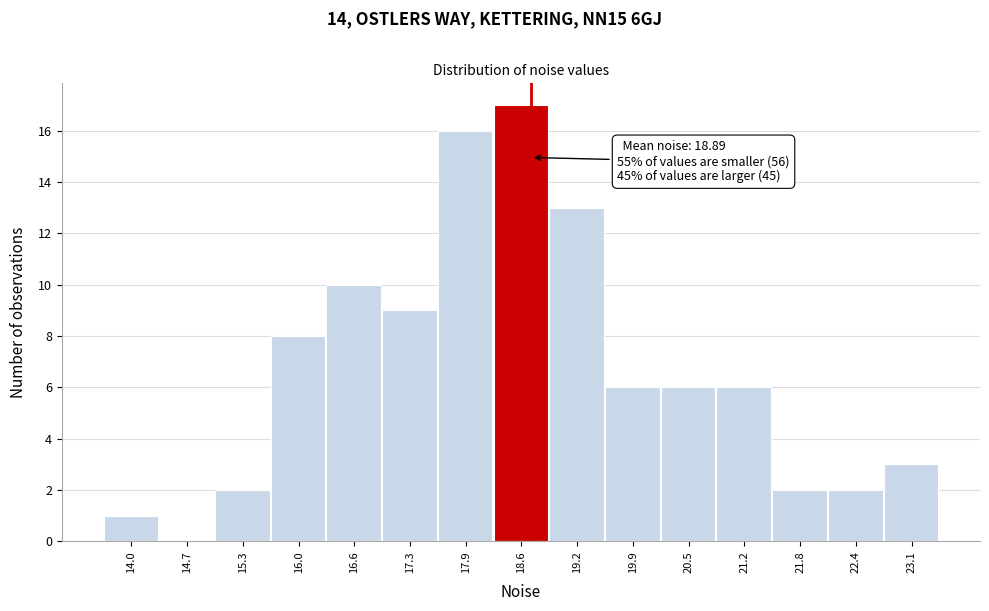

Reading left to right, extract all data points from this chart.

14.0=1	14.7=0	15.3=2	16.0=8	16.6=10	17.3=9	17.9=16	18.6=17	19.2=13	19.9=6	20.5=6	21.2=6	21.8=2	22.4=2	23.1=3